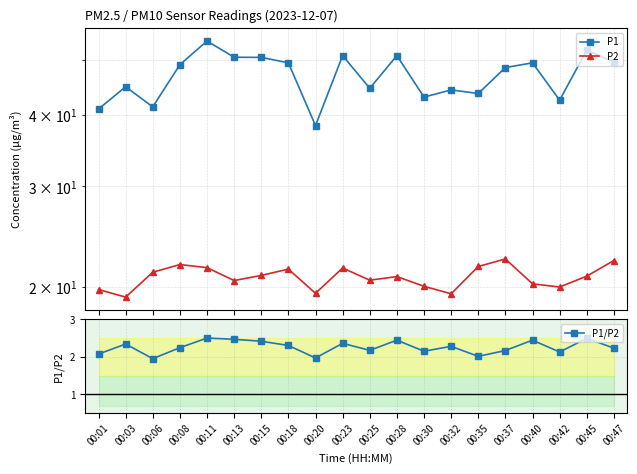

True or false: P1 and P1/P2 cross at least once.

False